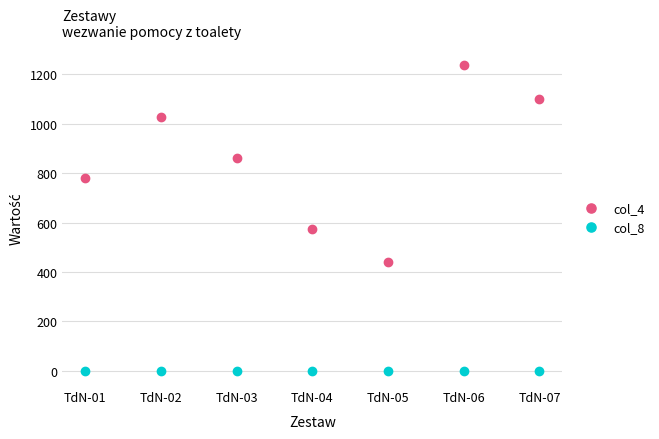

Reading right to left, transcribe all the data shown in this chart.

col_4: 1100	1237	442	574	863	1027	779
col_8: 0	0	0	0	0	0	0